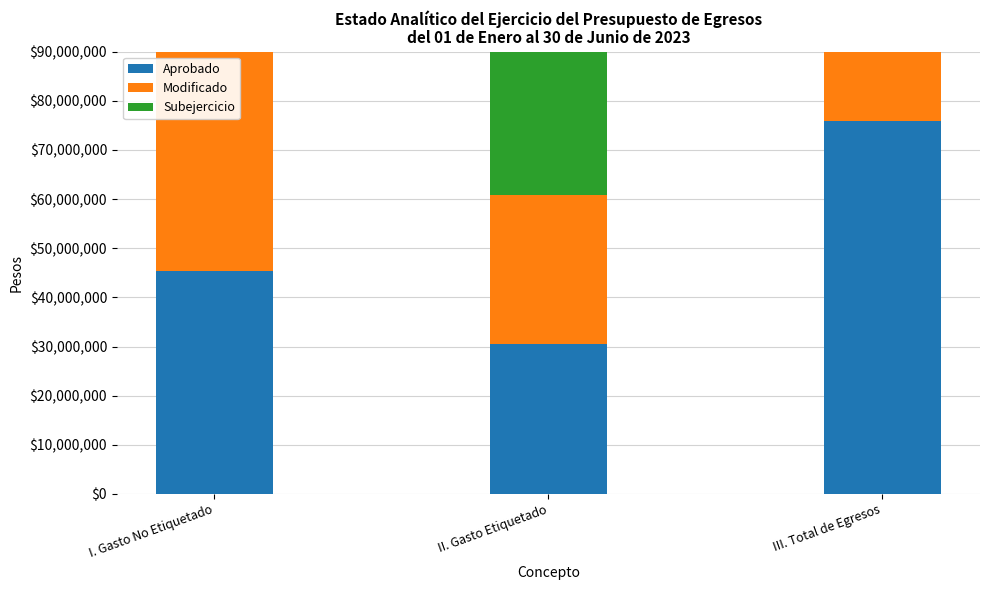

What is the value of the Modificado bar at the 1st from the left?

45389666.1